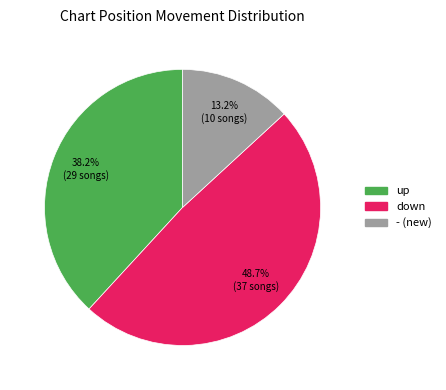

What percentage is the down slice, to the nearest percent?

49%